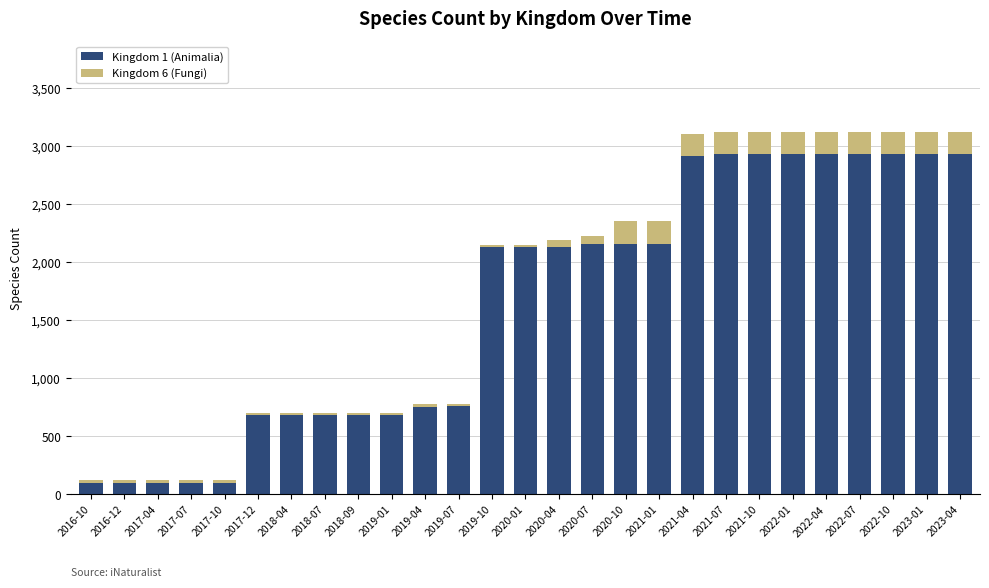

The value of Kingdom 1 (Animalia) at 2019-01 is 682. True or false?

True